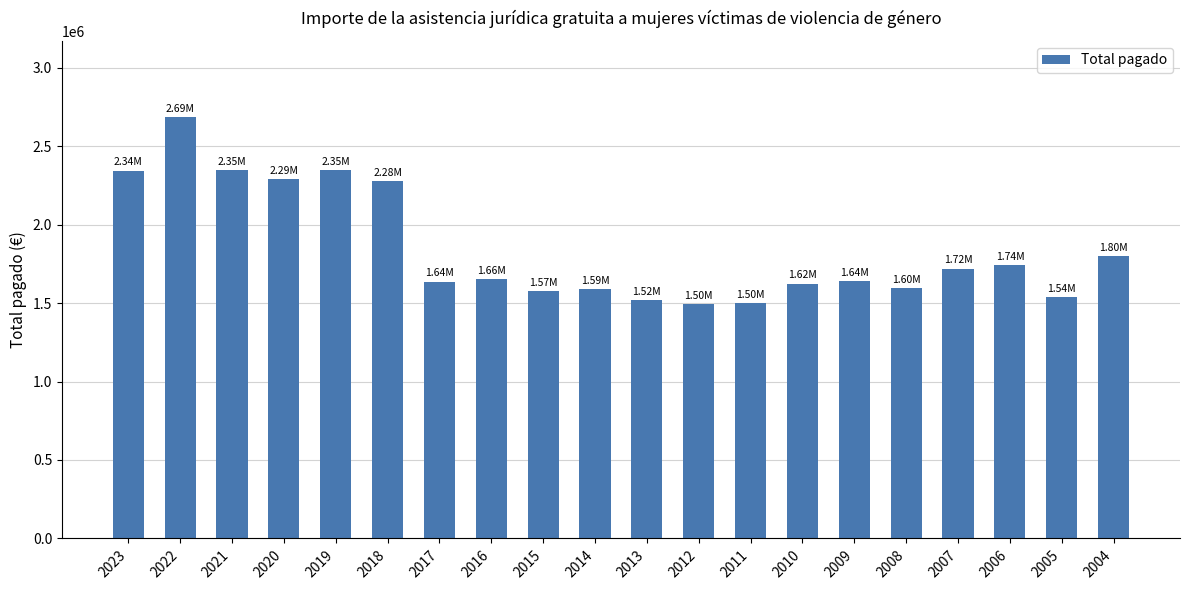

How many data points are less than 1655142?

10